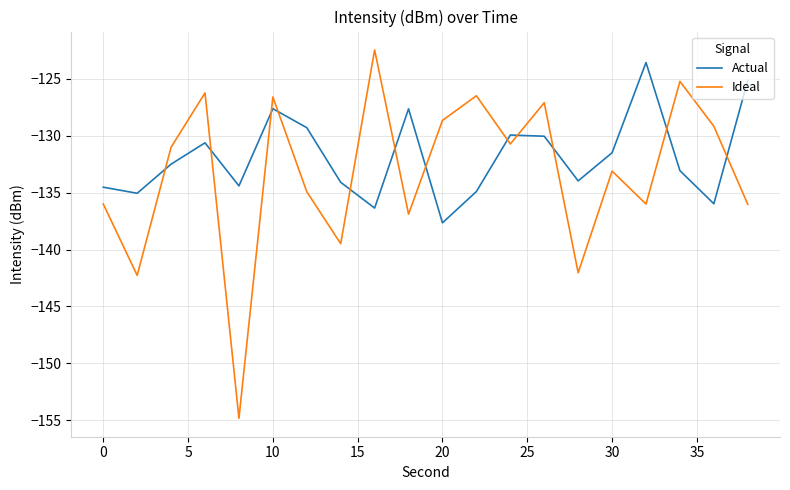

How many interior local peaks does the Actual series have?

5